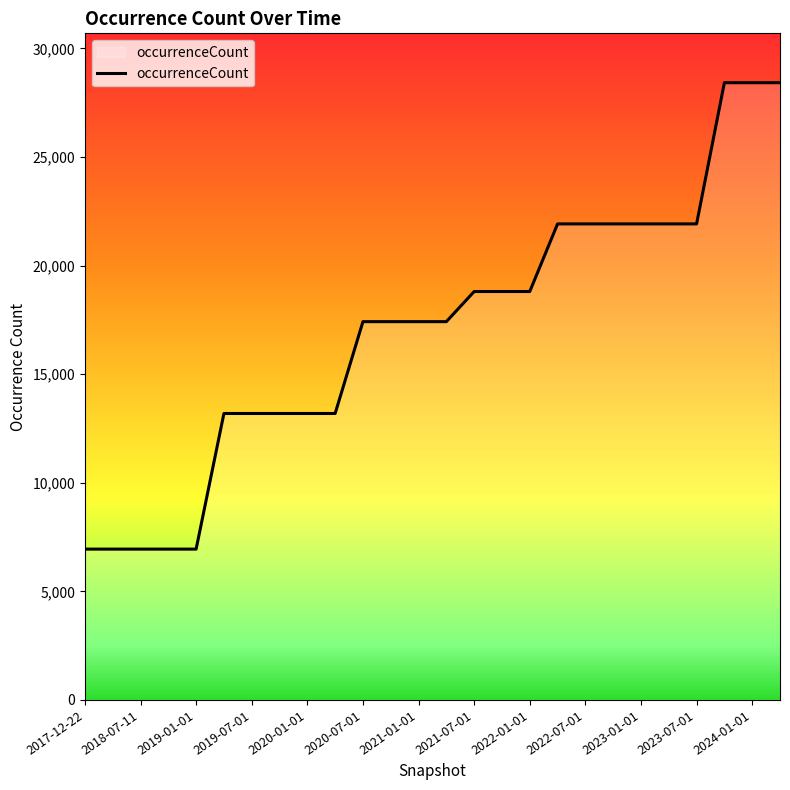

What is the difference between the maximum and minimum values?

21476